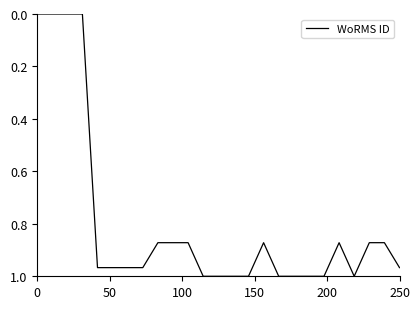

What is the greatest value displayed?

1.0